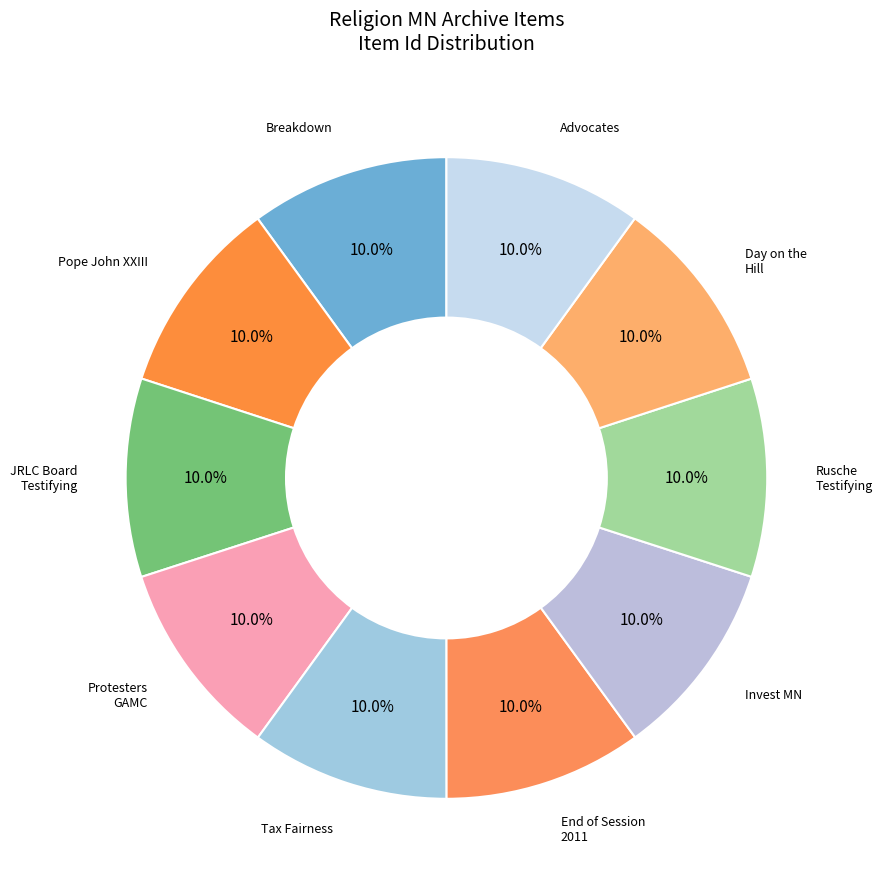

Which slice is the smallest?

Pope John XXIII